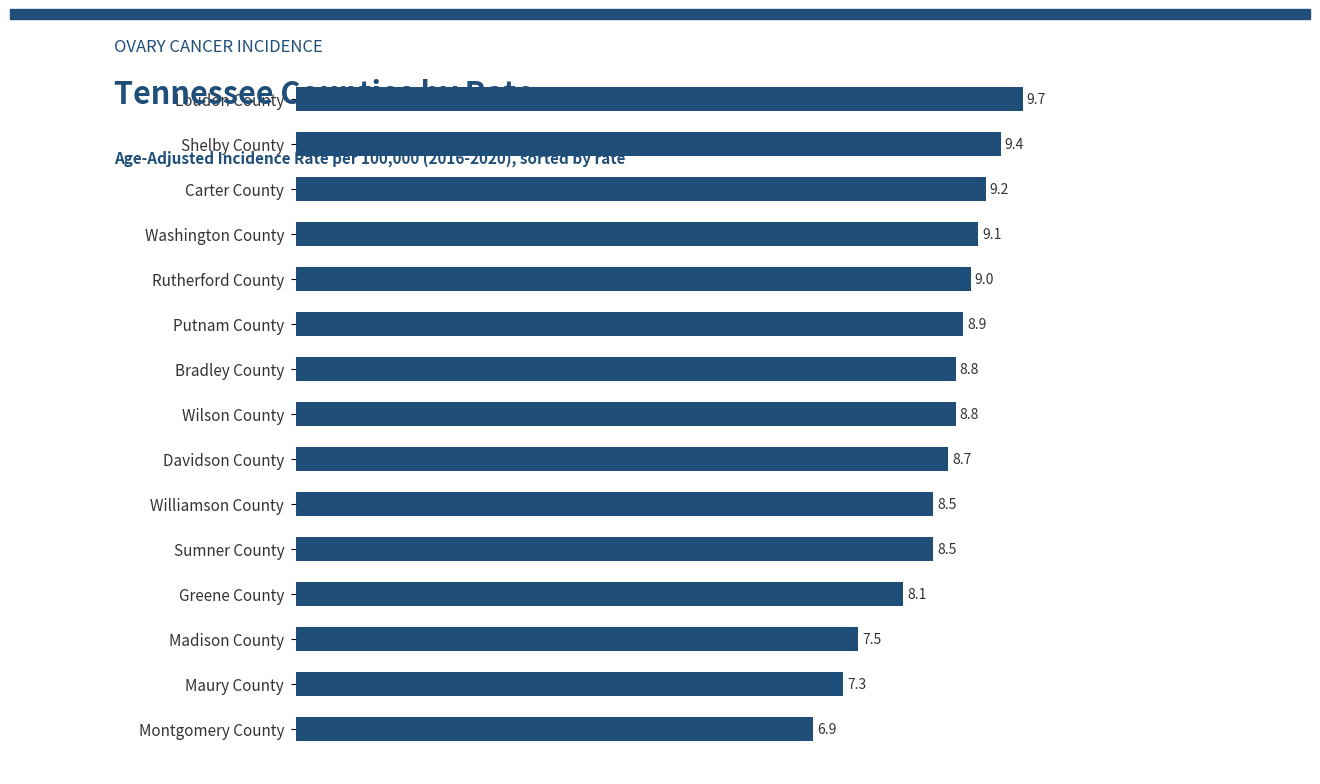

Reading top to bottom, what are all the values shown in this chart?

Loudon County=9.7	Shelby County=9.4	Carter County=9.2	Washington County=9.1	Rutherford County=9.0	Putnam County=8.9	Bradley County=8.8	Wilson County=8.8	Davidson County=8.7	Williamson County=8.5	Sumner County=8.5	Greene County=8.1	Madison County=7.5	Maury County=7.3	Montgomery County=6.9